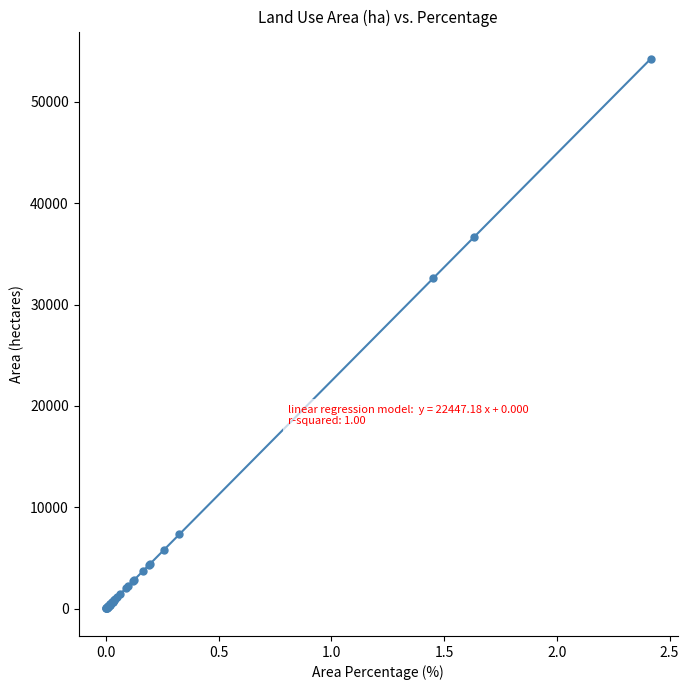

What Y value in the scatter plot is closest to 27116?

32620.1